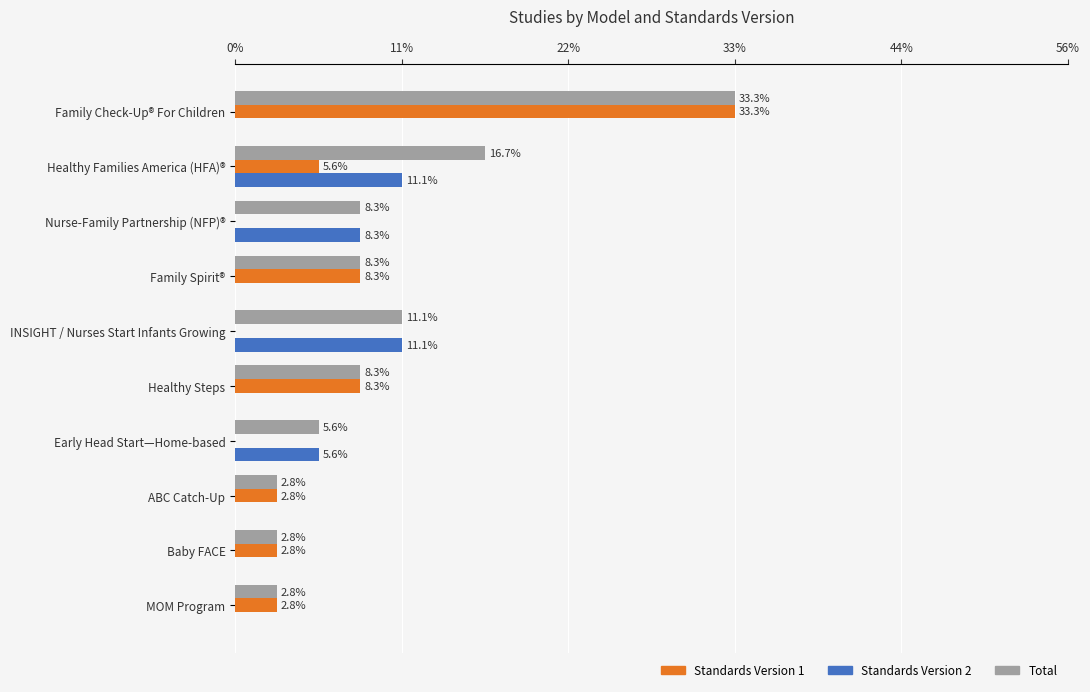

Rank the series by their maximum value, from lowest to highest.

Standards Version 2, Standards Version 1, Total